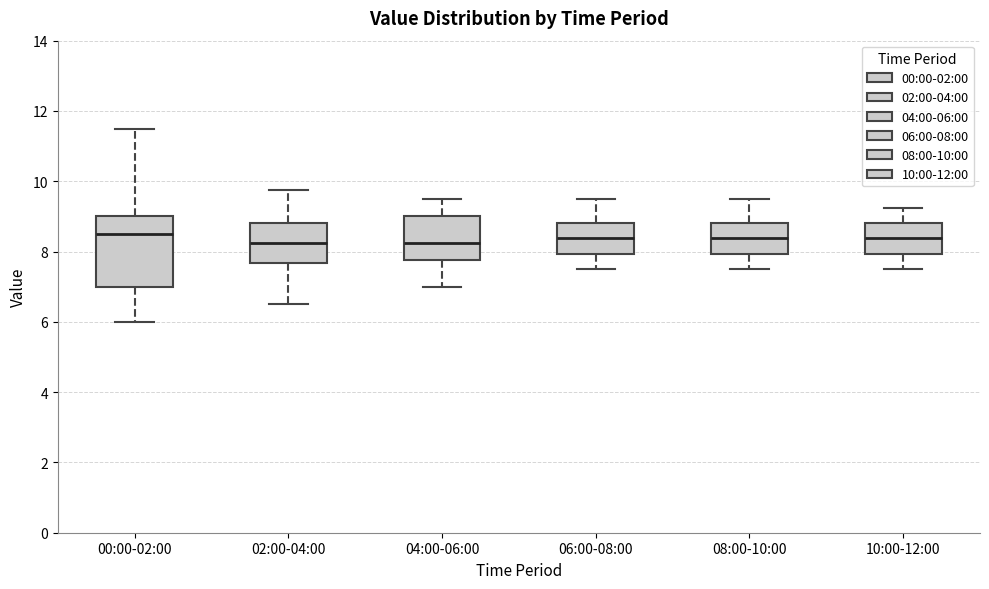

Where does the median line of the box for 04:00-06:00 sit on the y-axis? The values are not printed on the chart, so give them approximately, as read against the axis.

8.2